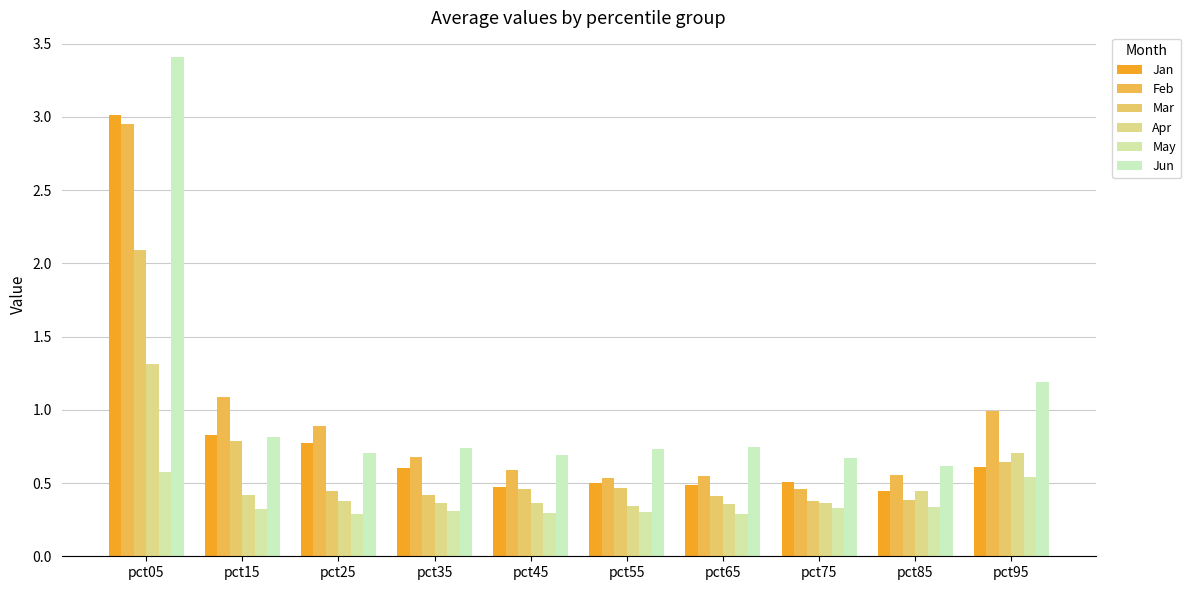

Reading right to left, list all the values displayed in this chart.

Jan: pct95=0.6	pct85=0.4	pct75=0.5	pct65=0.5	pct55=0.5	pct45=0.5	pct35=0.6	pct25=0.8	pct15=0.8	pct05=3.0
Feb: pct95=1.0	pct85=0.6	pct75=0.5	pct65=0.5	pct55=0.5	pct45=0.6	pct35=0.7	pct25=0.9	pct15=1.1	pct05=3.0
Mar: pct95=0.6	pct85=0.4	pct75=0.4	pct65=0.4	pct55=0.5	pct45=0.5	pct35=0.4	pct25=0.4	pct15=0.8	pct05=2.1
Apr: pct95=0.7	pct85=0.4	pct75=0.4	pct65=0.4	pct55=0.3	pct45=0.4	pct35=0.4	pct25=0.4	pct15=0.4	pct05=1.3
May: pct95=0.5	pct85=0.3	pct75=0.3	pct65=0.3	pct55=0.3	pct45=0.3	pct35=0.3	pct25=0.3	pct15=0.3	pct05=0.6
Jun: pct95=1.2	pct85=0.6	pct75=0.7	pct65=0.7	pct55=0.7	pct45=0.7	pct35=0.7	pct25=0.7	pct15=0.8	pct05=3.4